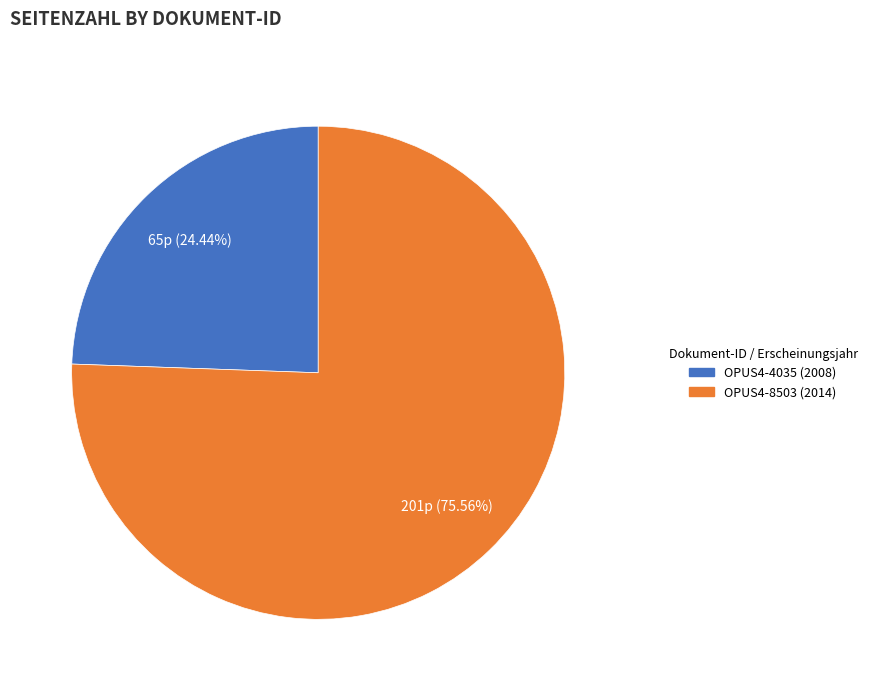

Which category has the biggest portion of the pie?

OPUS4-8503 (2014)